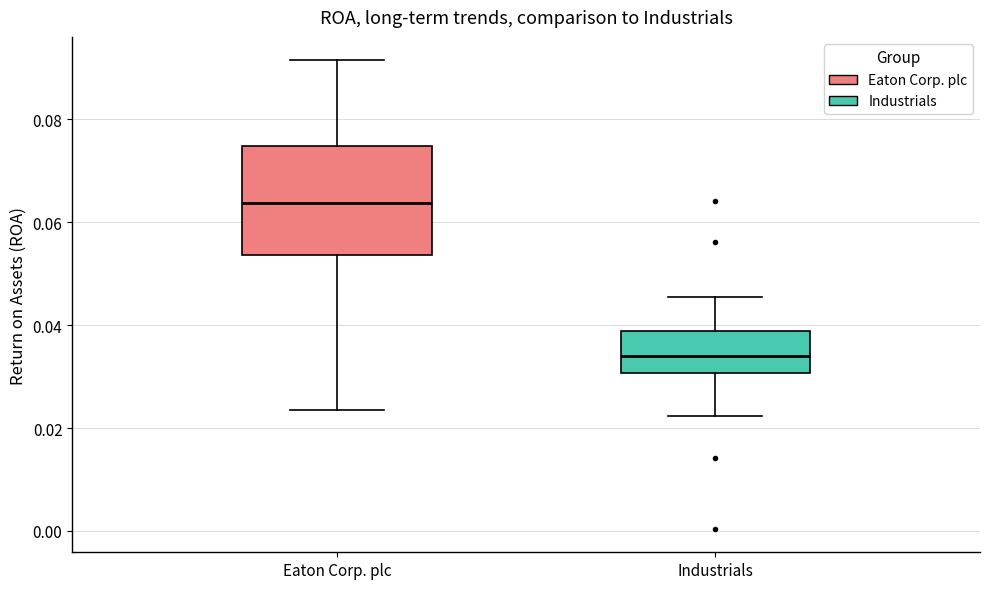

Reading left to right, transcribe this box plot: for each box, give where its median line is, the range the box spans, and where its two whiskers end, as read against the y-axis. The values are not printed on the chart, so give them approximately, as read against the axis.

Eaton Corp. plc: median 0.064, box 0.054 to 0.074, whiskers 0.024 to 0.092
Industrials: median 0.034, box 0.030 to 0.038, whiskers 0.022 to 0.046